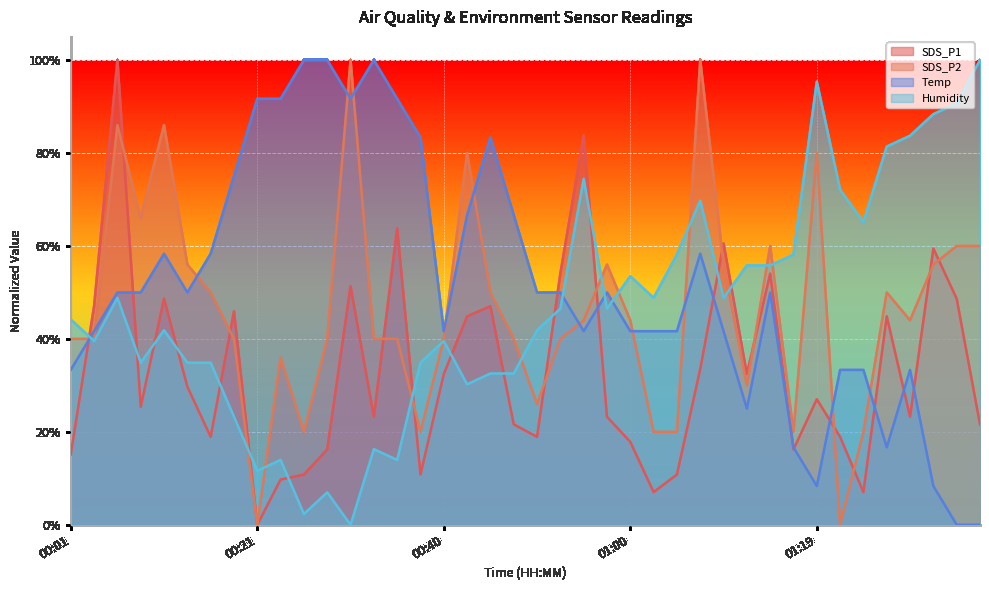

Where do Temp and SDS_P1 first cross each other?

00:01 and 00:04